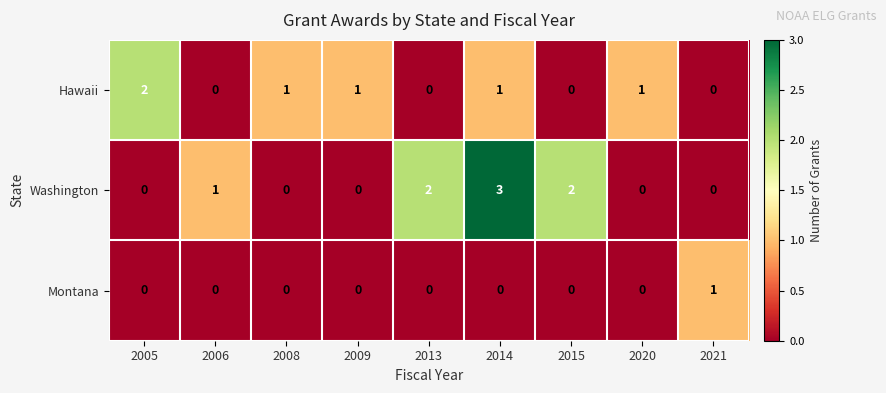

Rank the series by their average value, from highest to lowest.

Washington, Hawaii, Montana